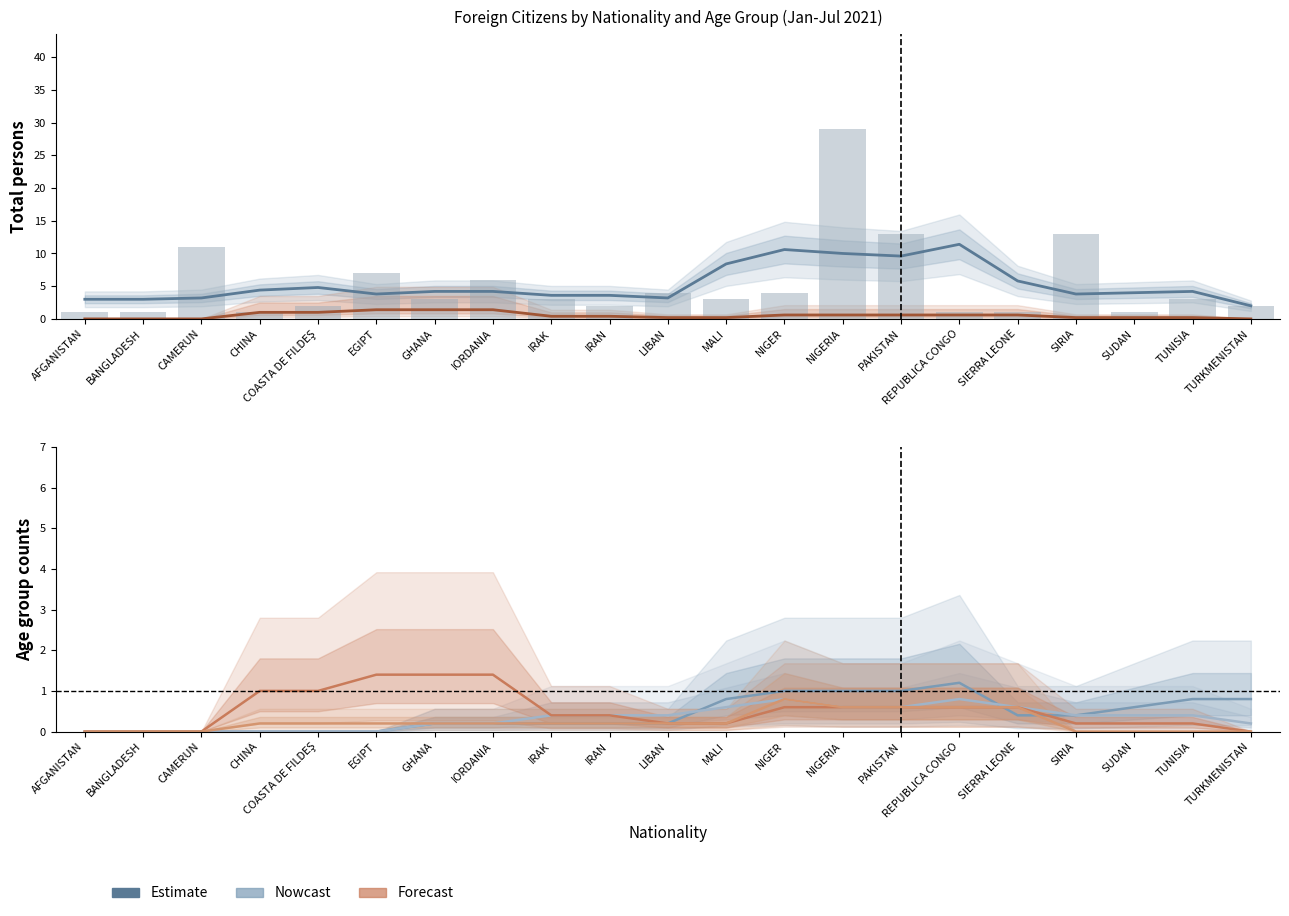

What is the label of the 14th bar from the right?

IORDANIA